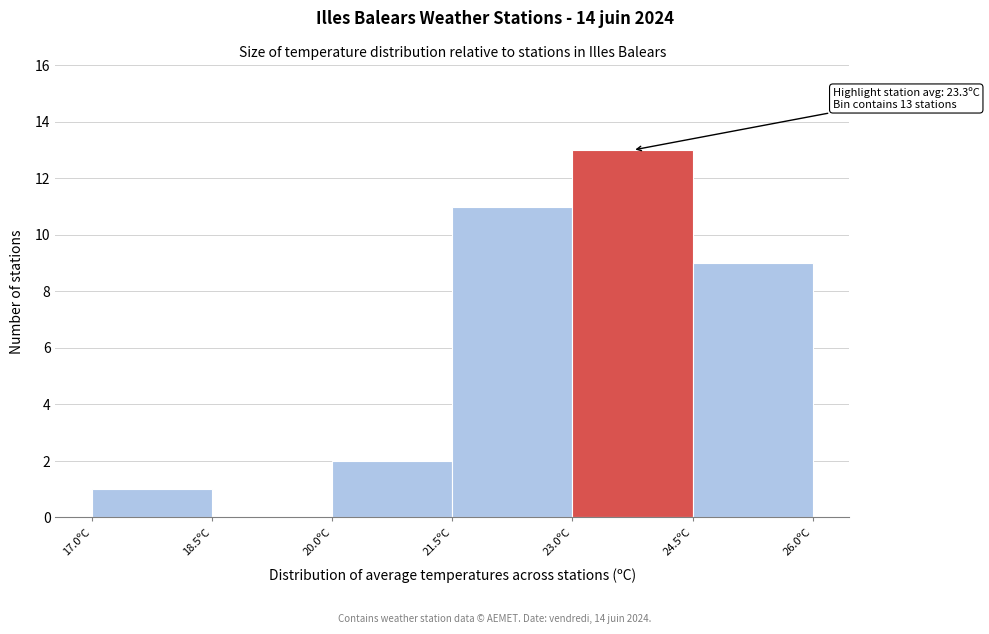

Which range on the x-axis has the tallest bar?

23.0 to 24.5